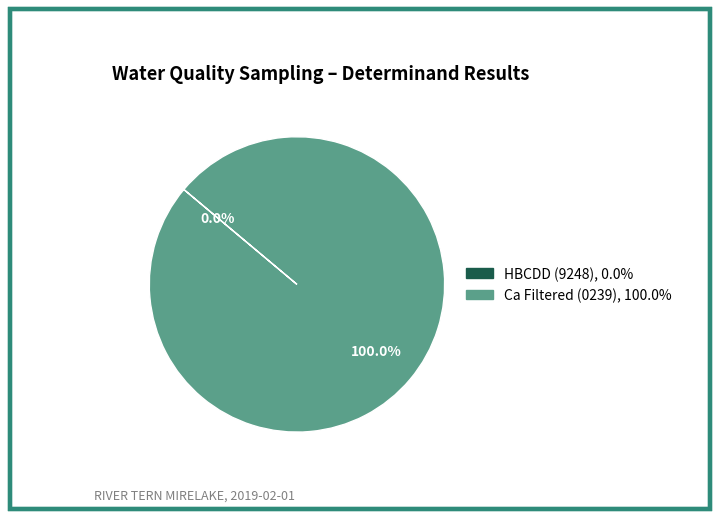

Is there any slice that represents more than half of the pie?

Yes